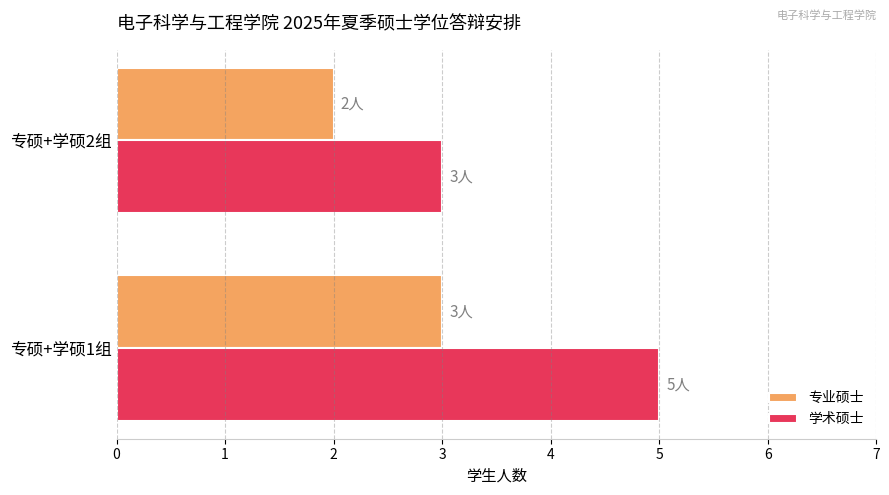

Which series has the widest spread of values?

学术硕士